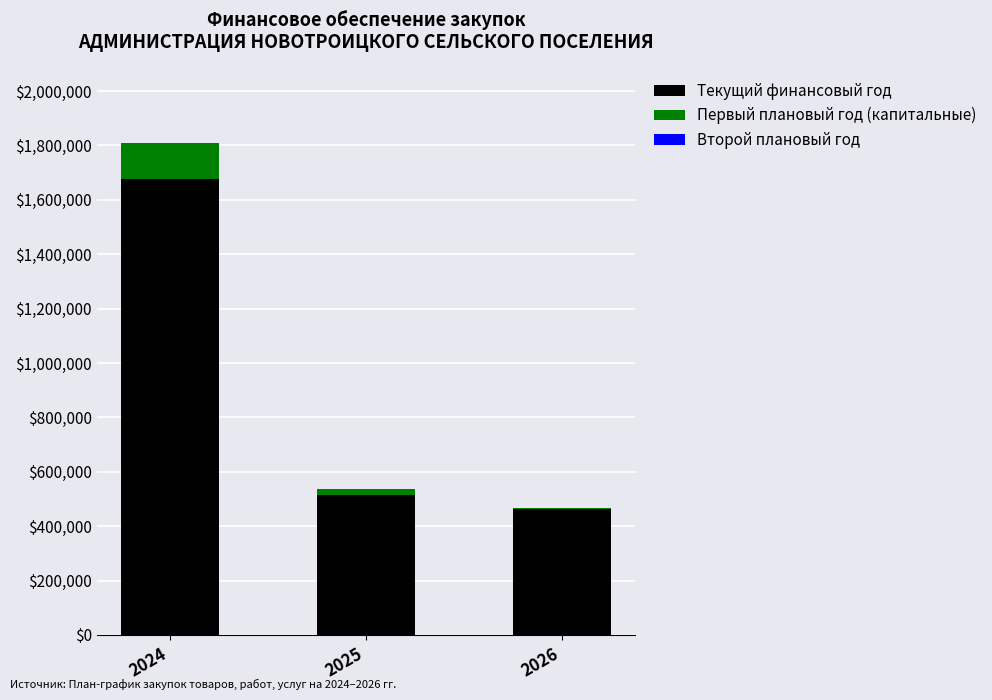

What is the total value across all series at 2024?

1810600.0